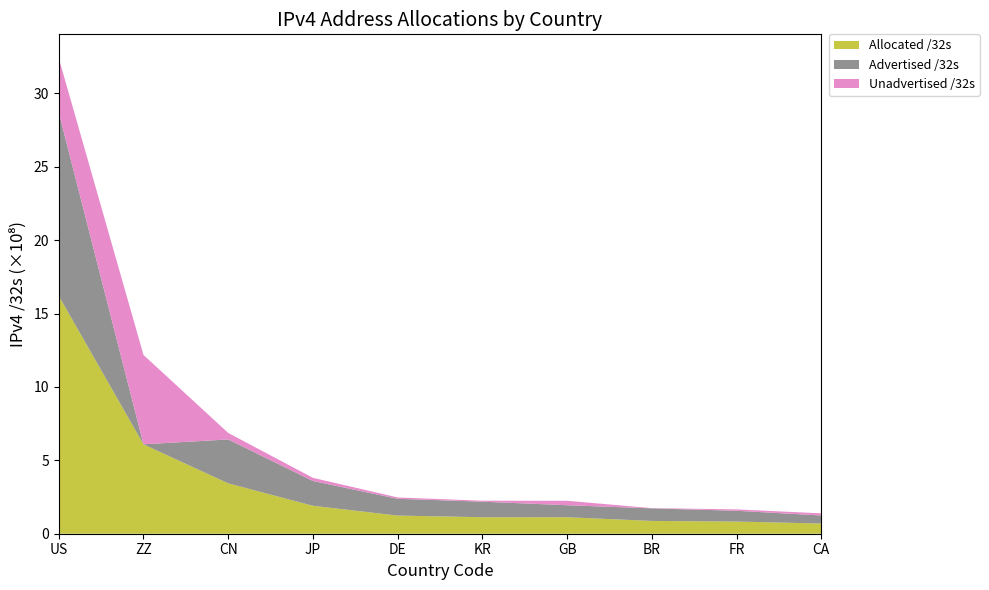

What is the maximum value for Allocated /32s?

16.2